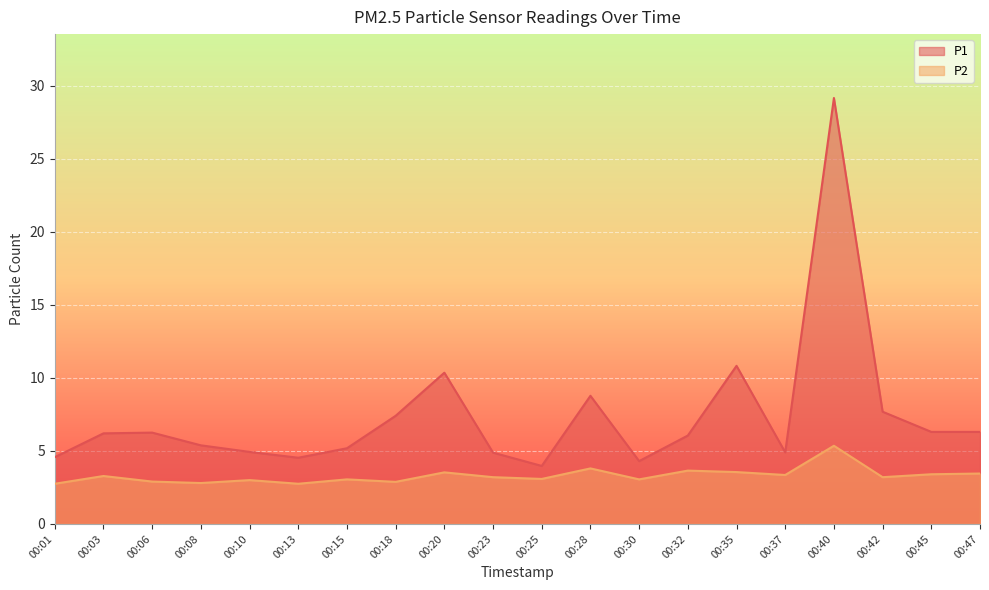

What is the smallest value displayed?

2.8